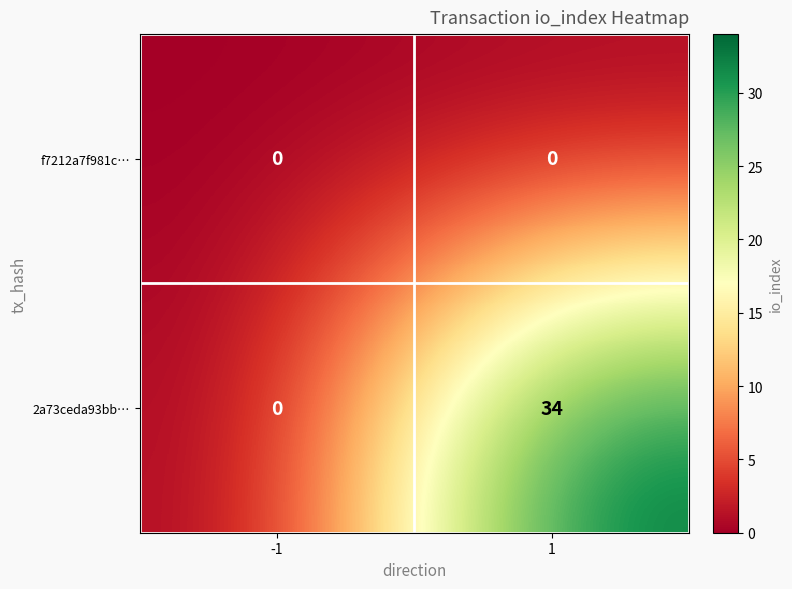

Which series has the widest spread of values?

2a73ceda93bb…